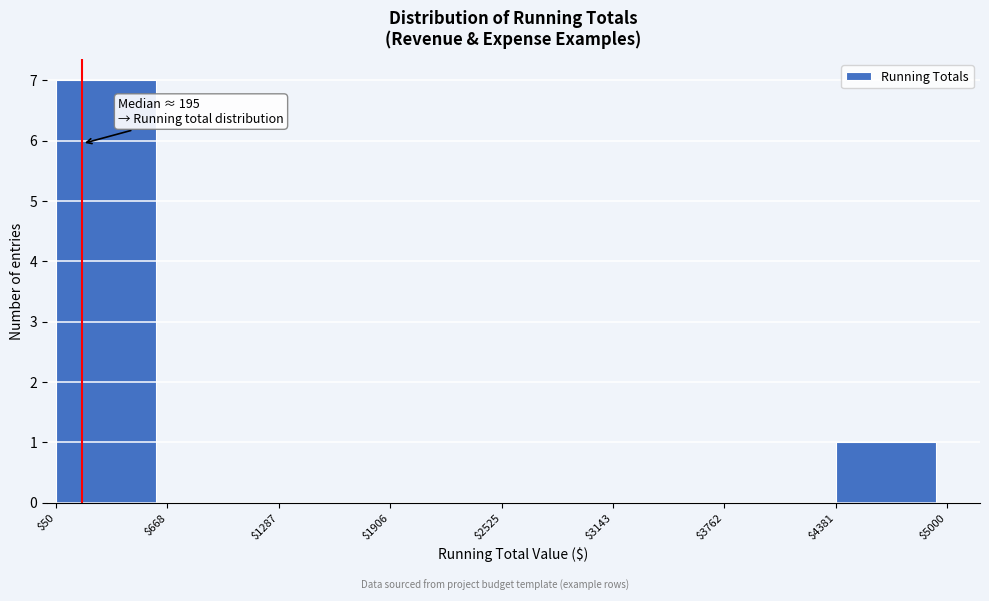

Which range on the x-axis has the tallest bar?

$50 to $668